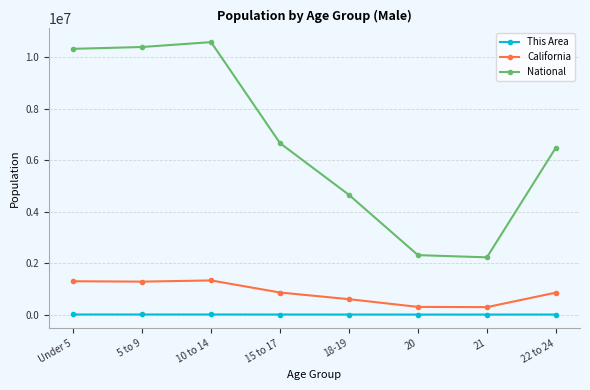

What is the greatest value displayed?

10579862